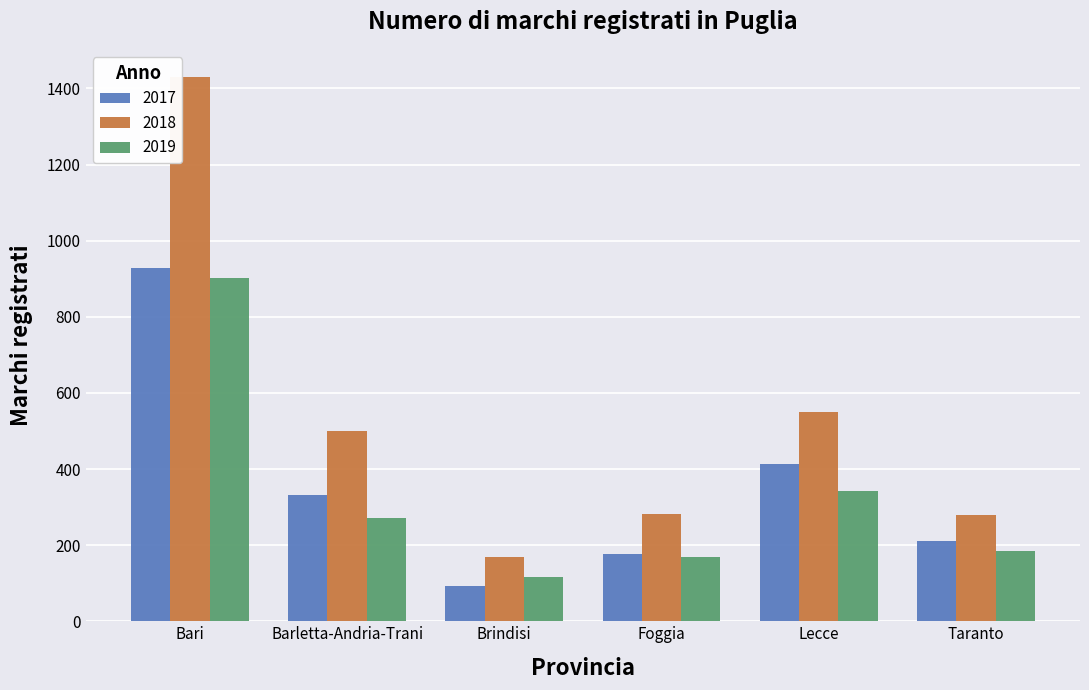

List the series in order of their peak value, lowest first.

2019, 2017, 2018